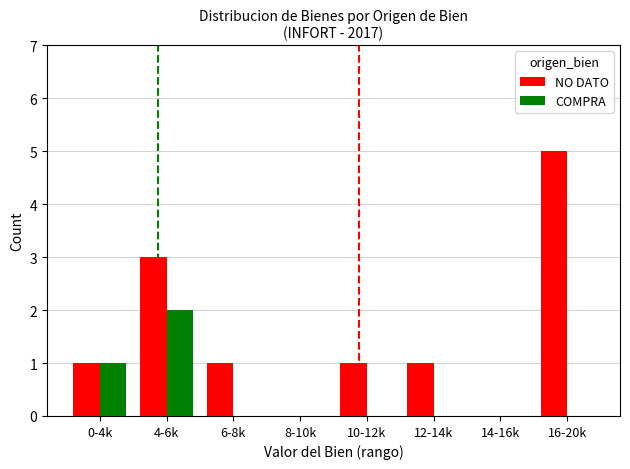

Is the value of NO DATO at 12-14k greater than the value of COMPRA at 16-20k?

Yes